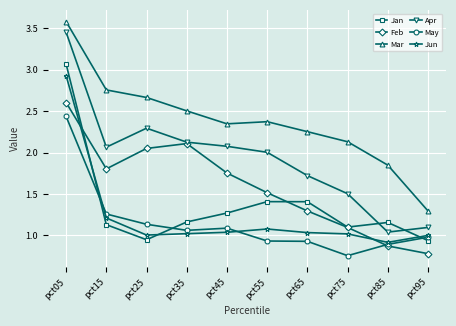

What is the greatest value displayed?

3.6